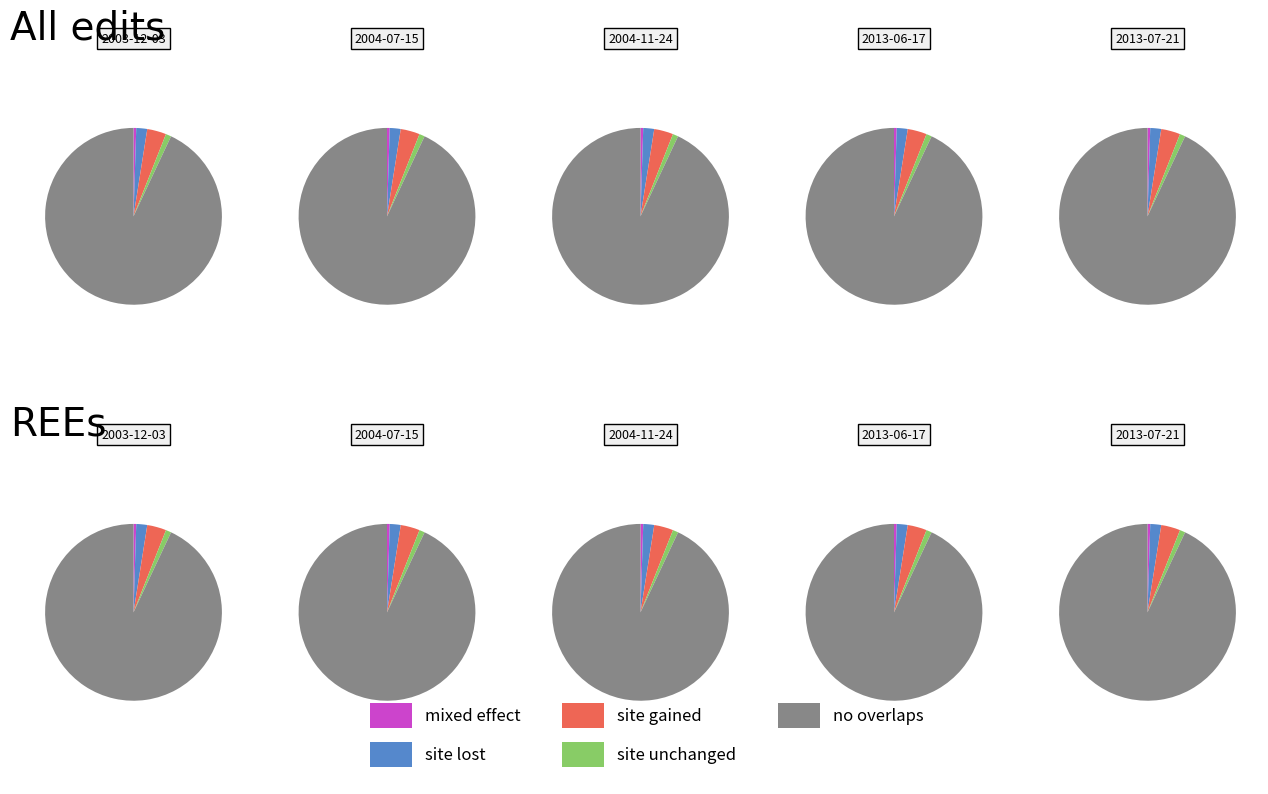

Count the number of slices in the pie.

5